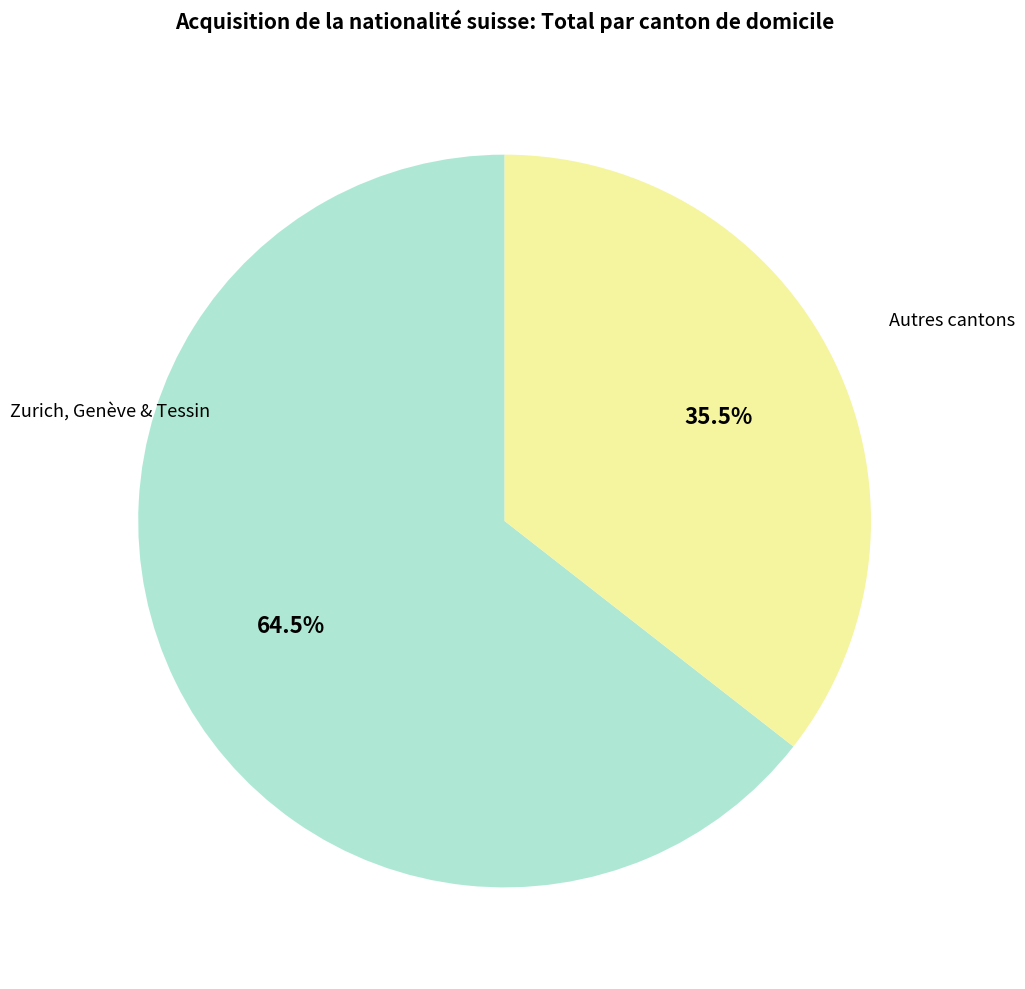

Rank the categories by value from highest to lowest.

Zurich, Genève & Tessin, Autres cantons